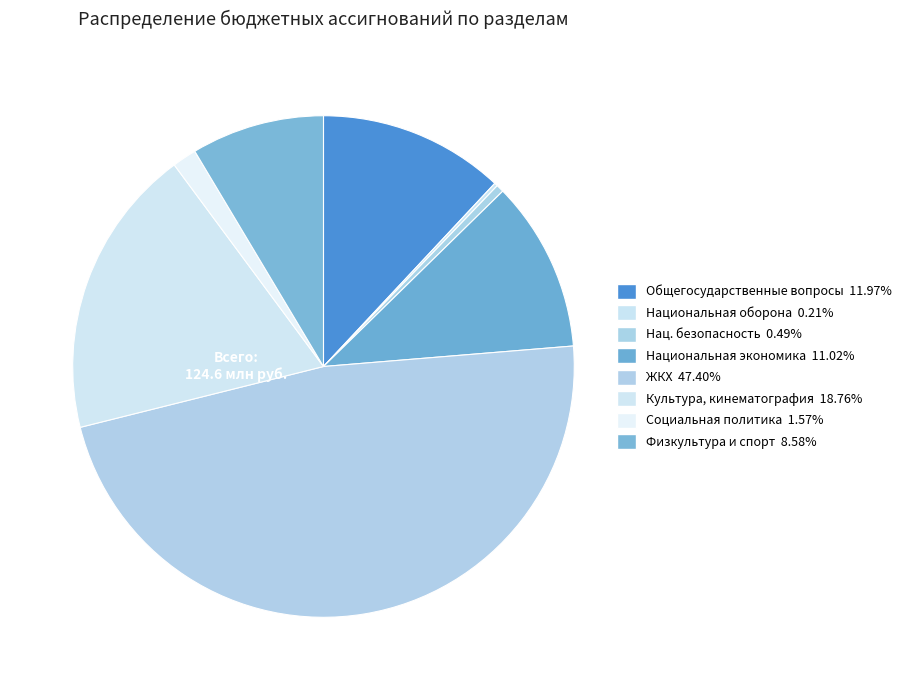

What is the smallest slice in the pie chart?

НАЦИОНАЛЬНАЯ ОБОРОНА